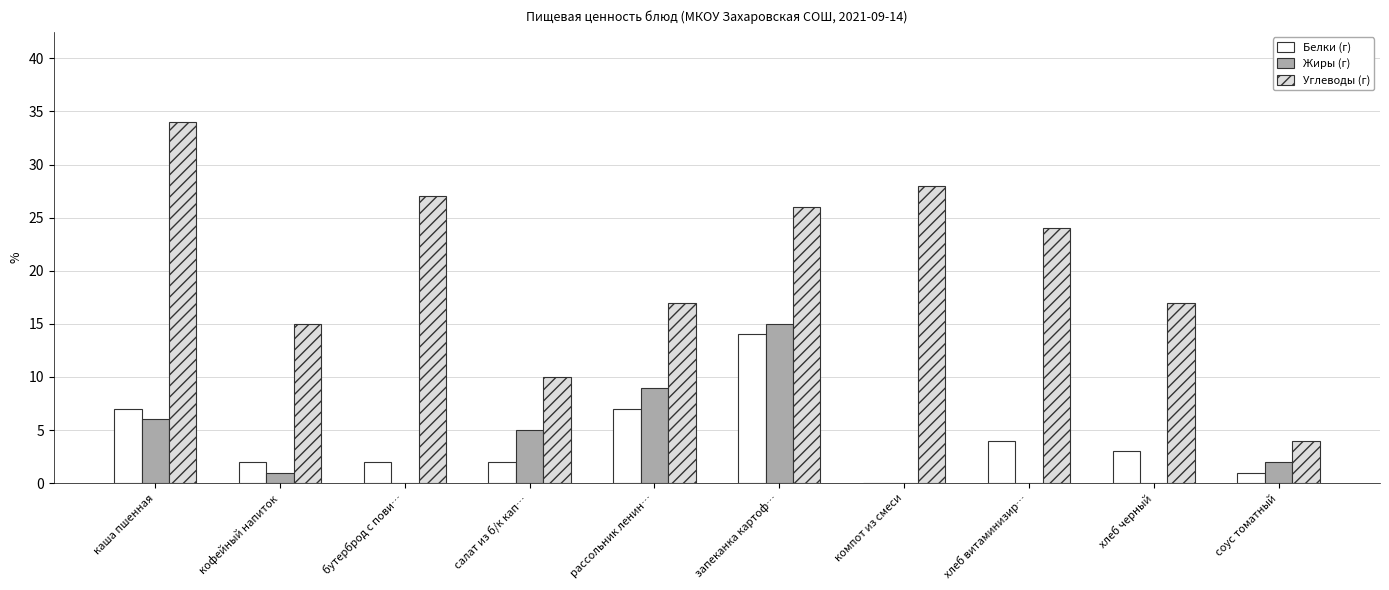

At which label does Углеводы (г) first exceed 24?

каша пшенная